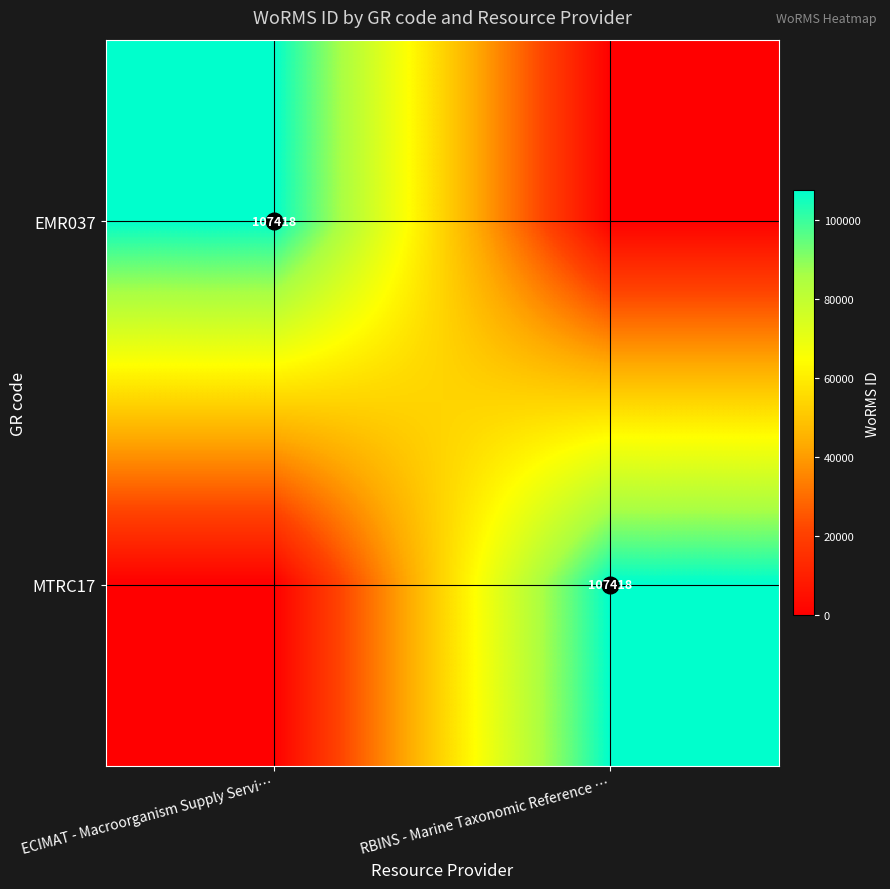

At how many categories does at least one series exceed 67804?

2